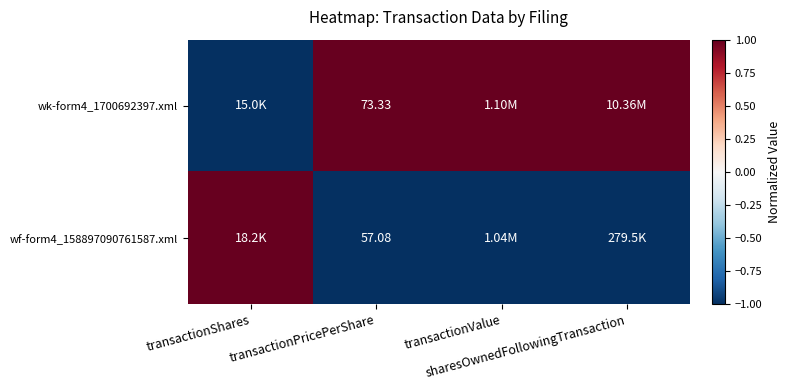

Which category has the highest value in the wk-form4_1700692397.xml series?

transactionPricePerShare